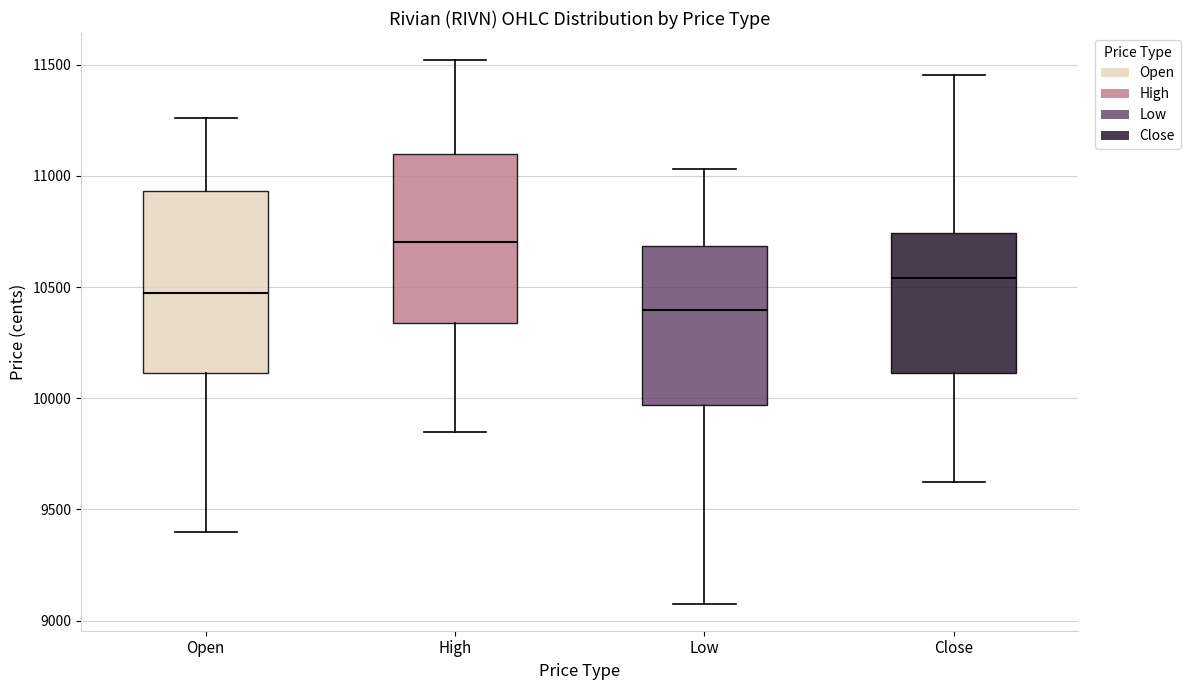

Reading left to right, transcribe this box plot: for each box, give where its median line is, the range the box spans, and where its two whiskers end, as read against the y-axis. The values are not printed on the chart, so give them approximately, as read against the axis.

Open: median 10500, box 10100 to 10950, whiskers 9400 to 11250
High: median 10700, box 10350 to 11100, whiskers 9850 to 11500
Low: median 10400, box 9950 to 10700, whiskers 9100 to 11050
Close: median 10550, box 10100 to 10750, whiskers 9650 to 11450